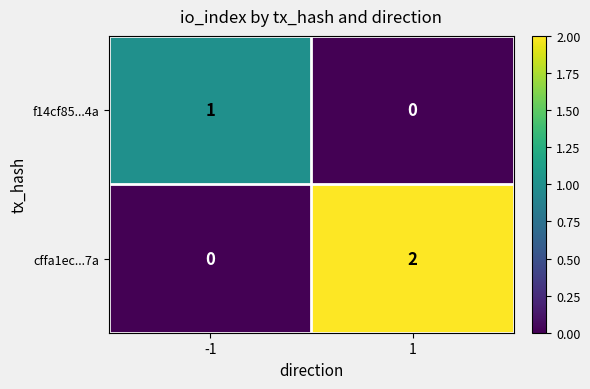

Between -1 and 1, which series saw the biggest shift?

cffa1ec...7a